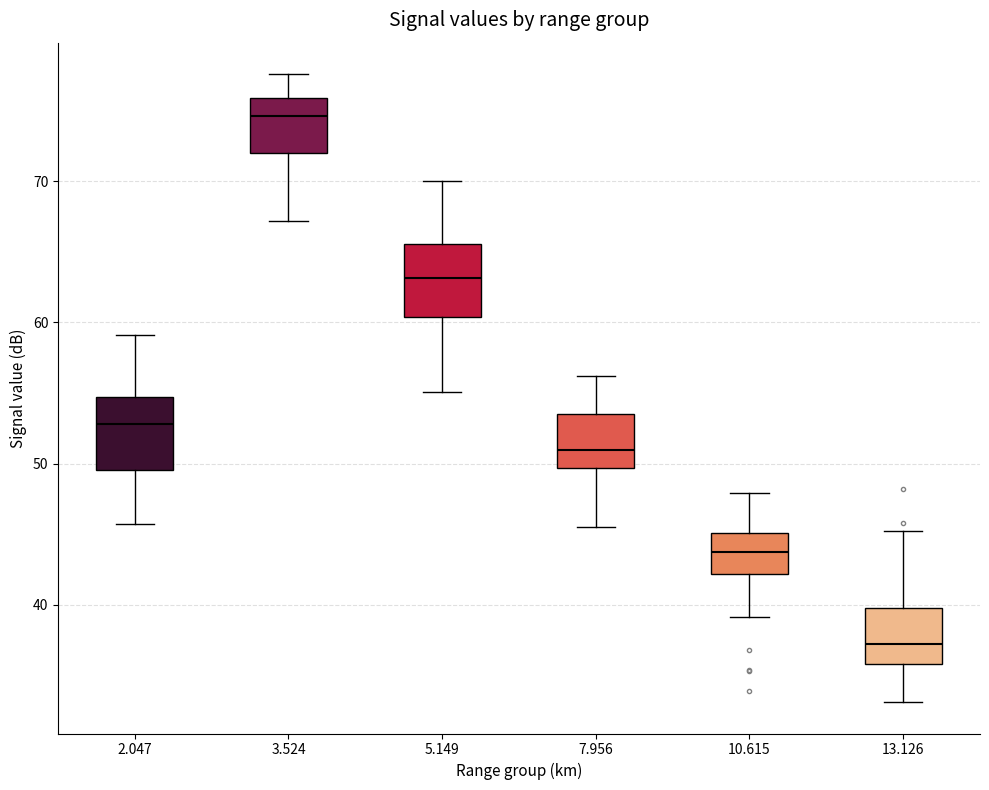

Which box has the highest median line?

3.524